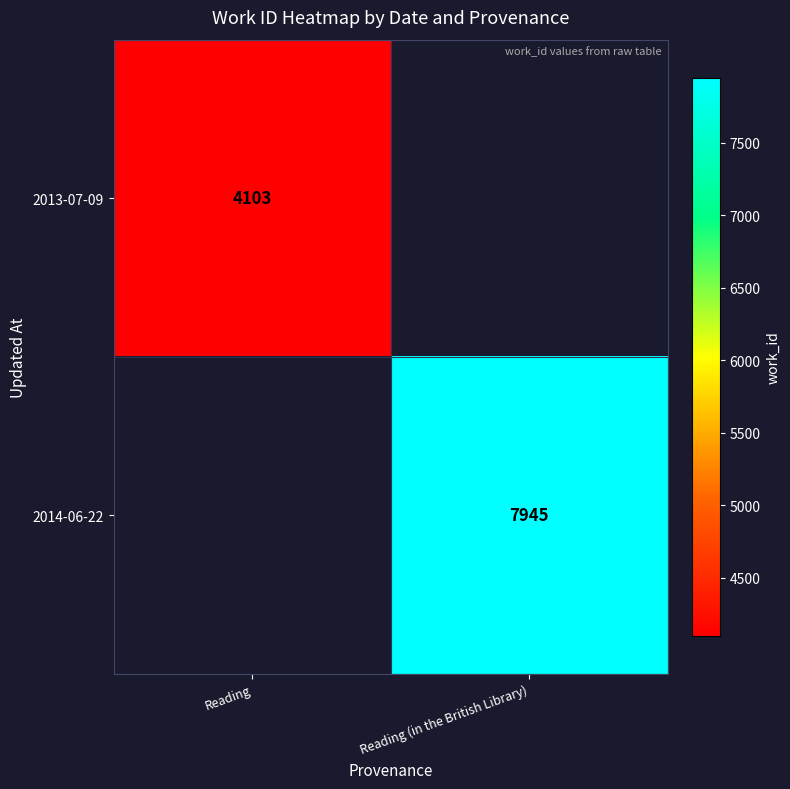

The 2014-06-22 series shows 13219.7 at Reading (in the British Library). True or false?

False